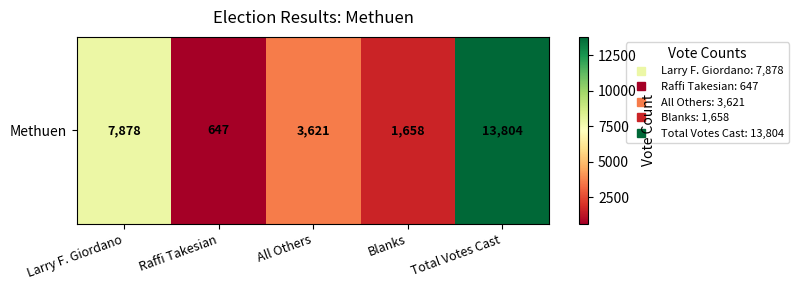

Rank the categories by value from lowest to highest.

Raffi Takesian, Blanks, All Others, Larry F. Giordano, Total Votes Cast